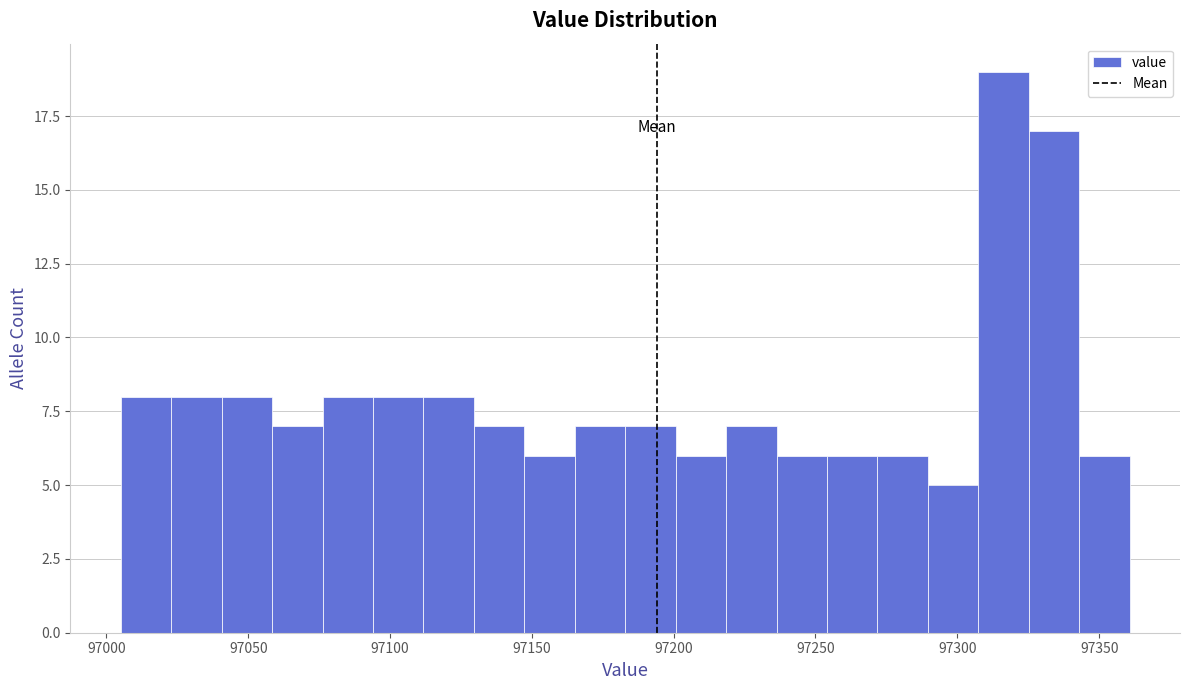

Read against the x-axis, roughly where is the centre of the tallest bar?

97315